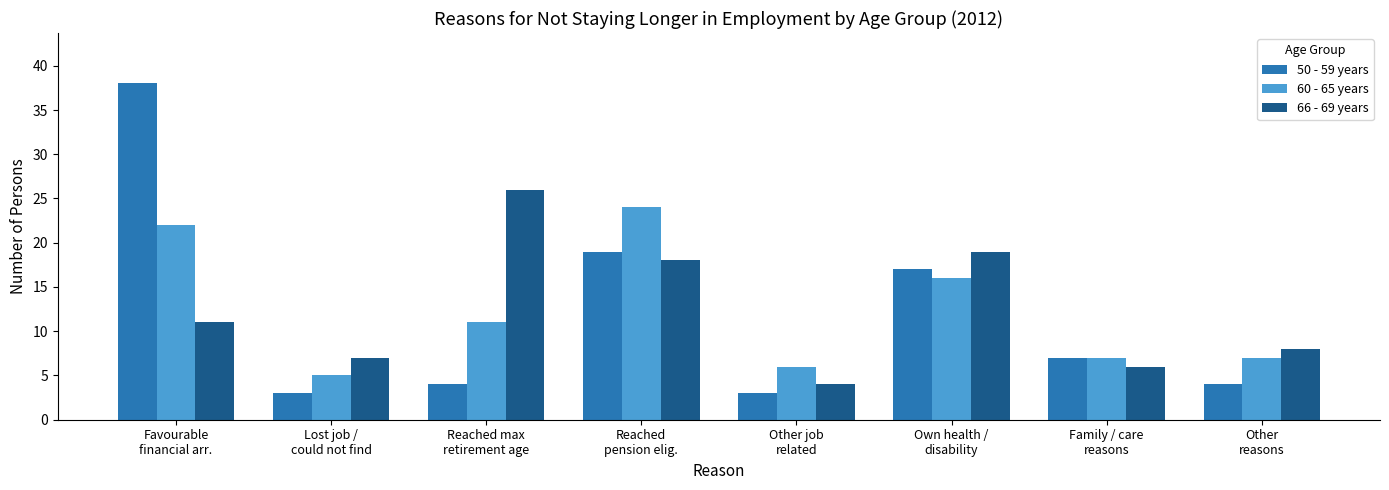

What position from the right is Own health /
disability?

3